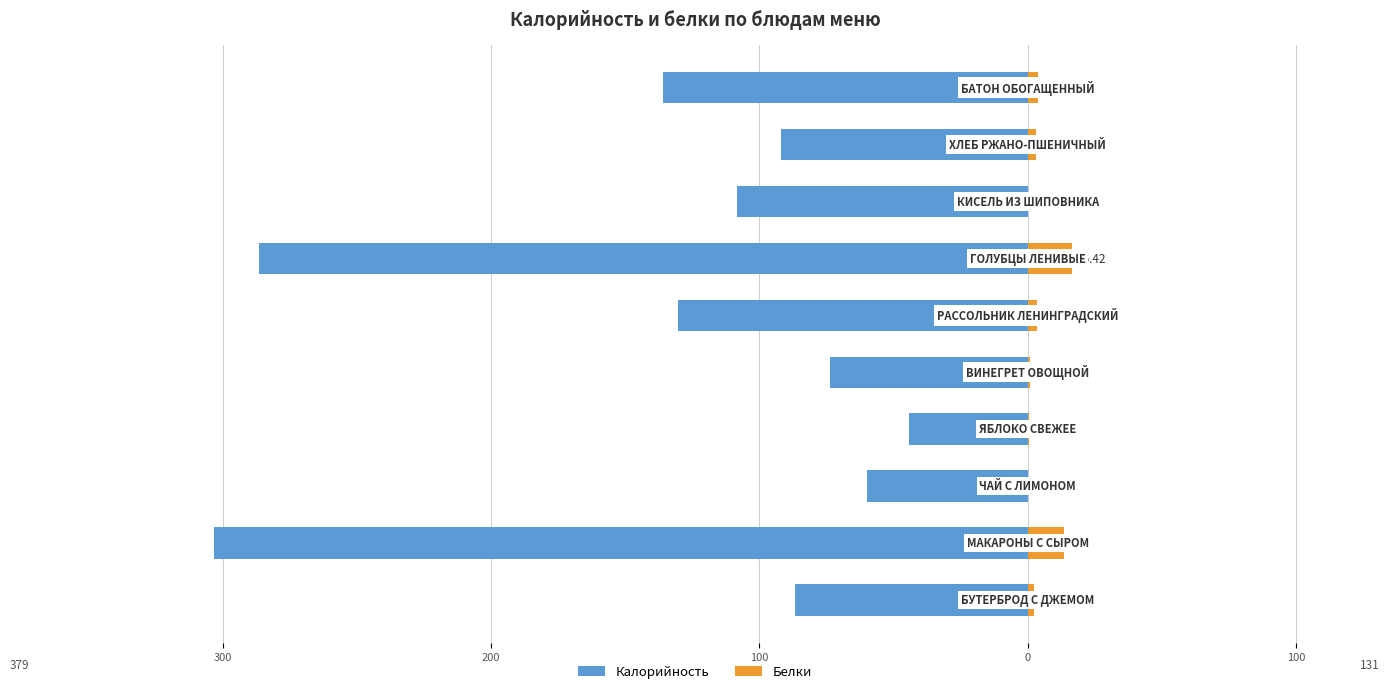

How many bars are there in total?

20